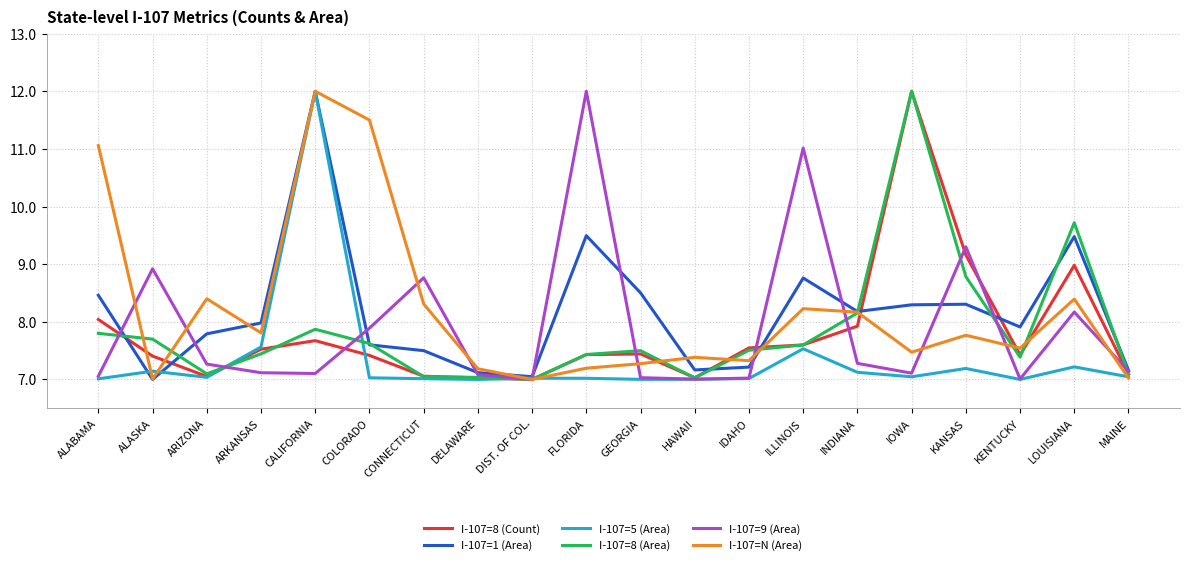

True or false: I-107=5 (Area) has more than 2 points higher than both neighbors.

True